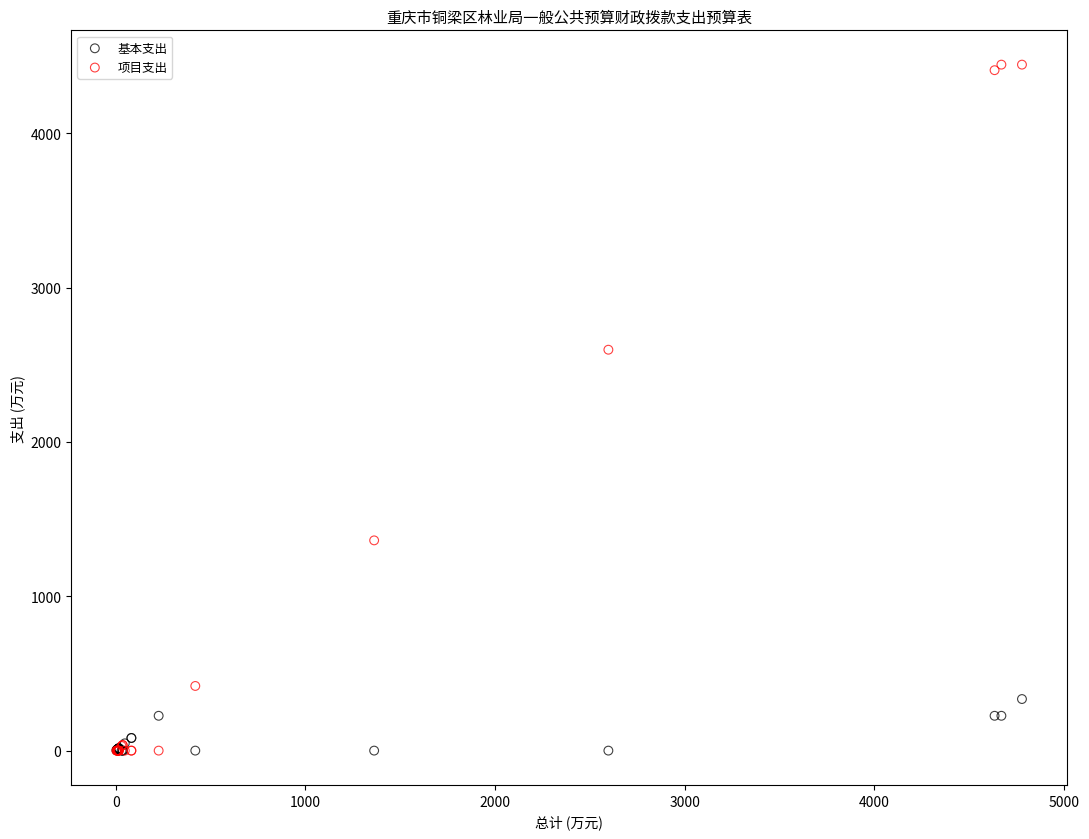

Across all series, what Y value is closest to 2222?

2597.2